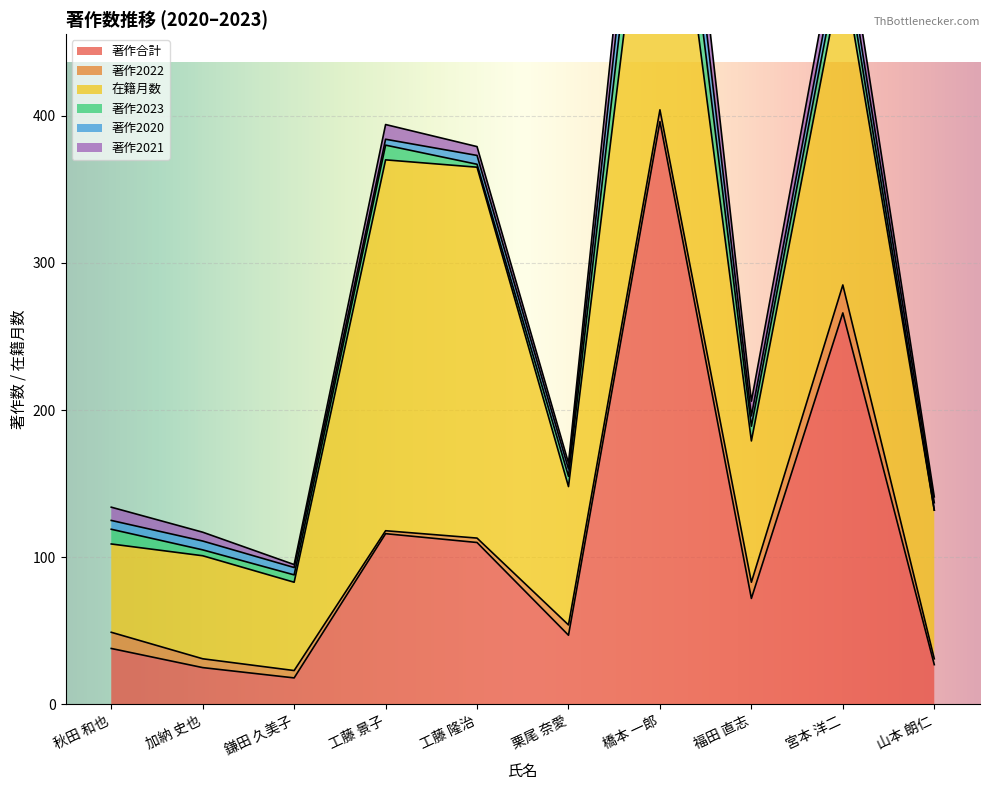

What is the average value of the 著作合計 series?

112